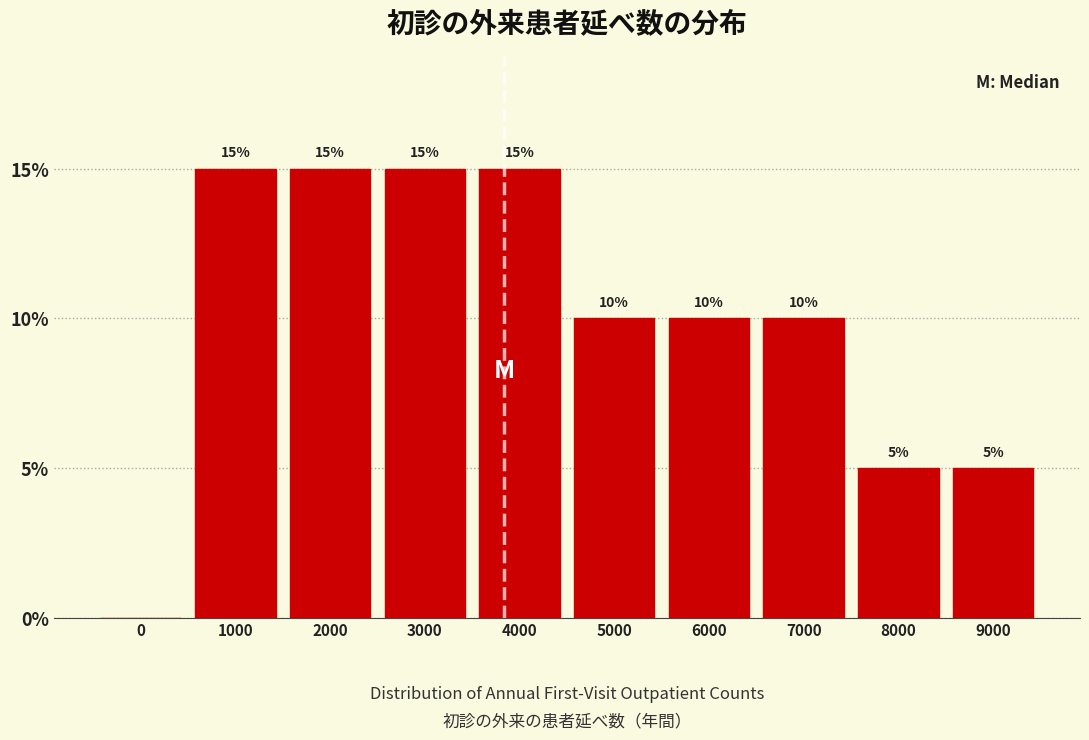

Reading left to right, extract all data points from this chart.

0=0	1000=15	2000=15	3000=15	4000=15	5000=10	6000=10	7000=10	8000=5	9000=5